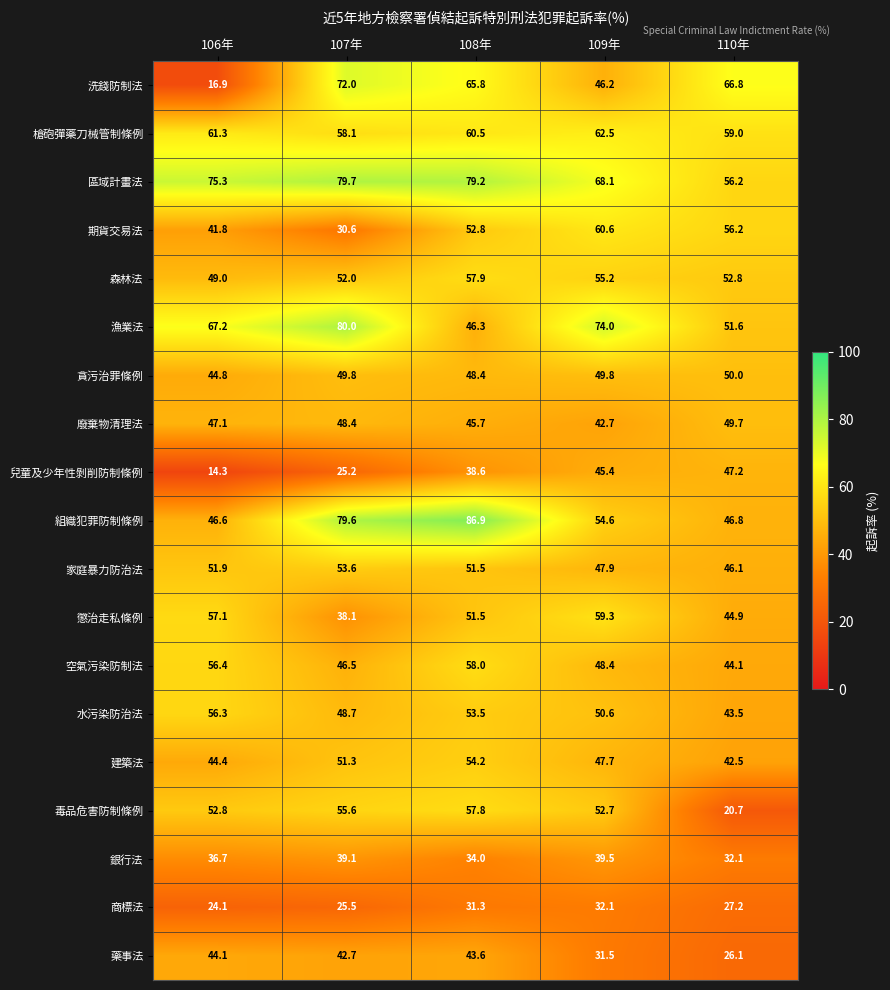

Rank the categories by 藥事法 value from lowest to highest.

110年, 109年, 107年, 108年, 106年